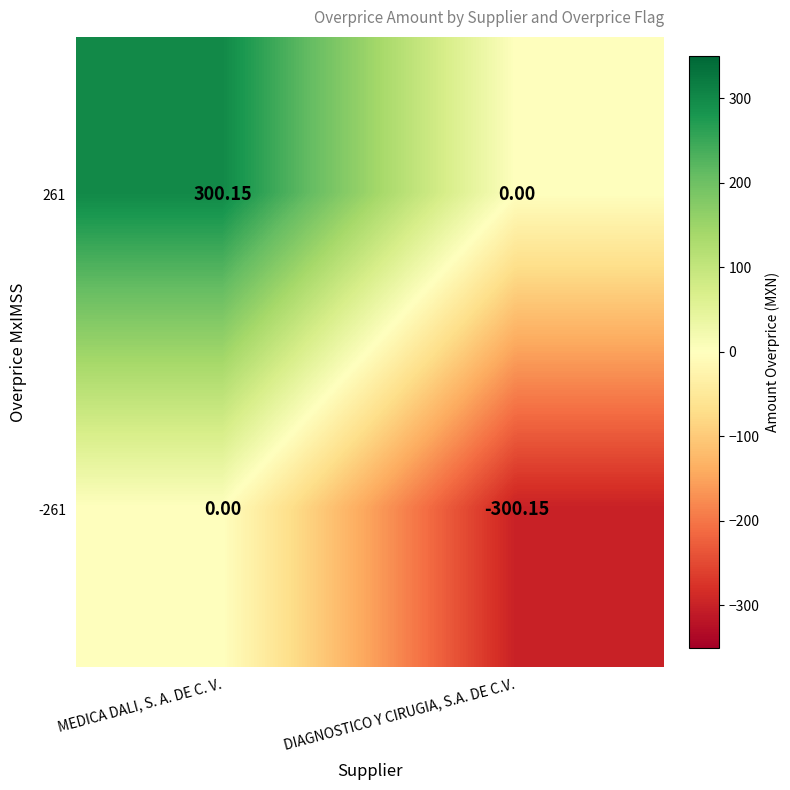

List the series in order of their peak value, highest first.

261, -261